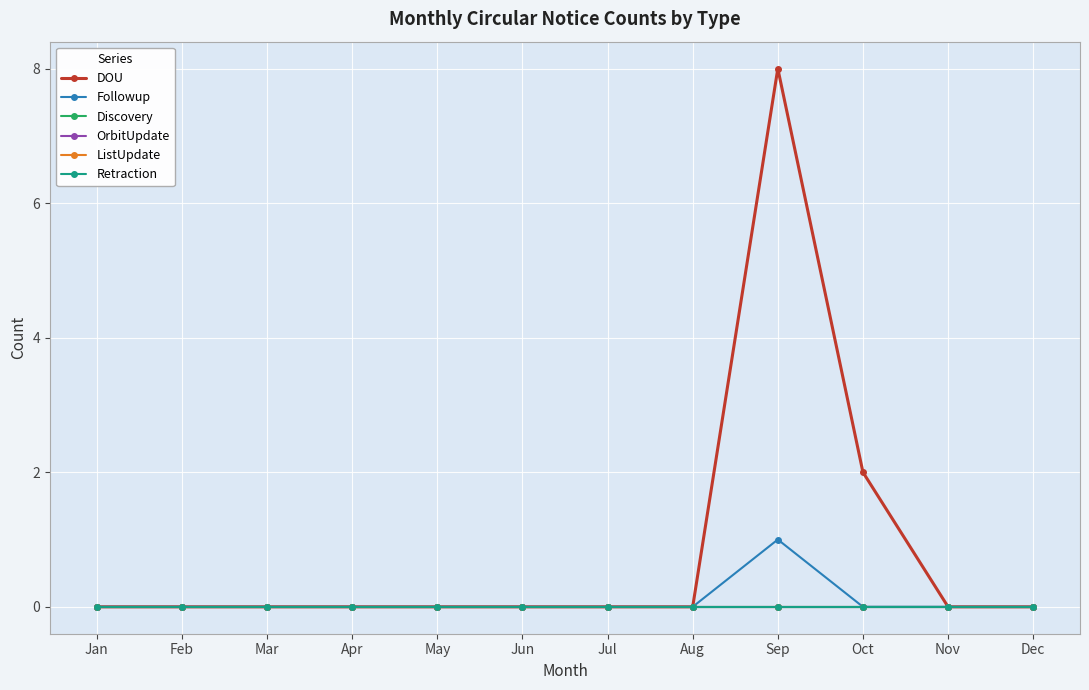

Which series has the widest spread of values?

DOU